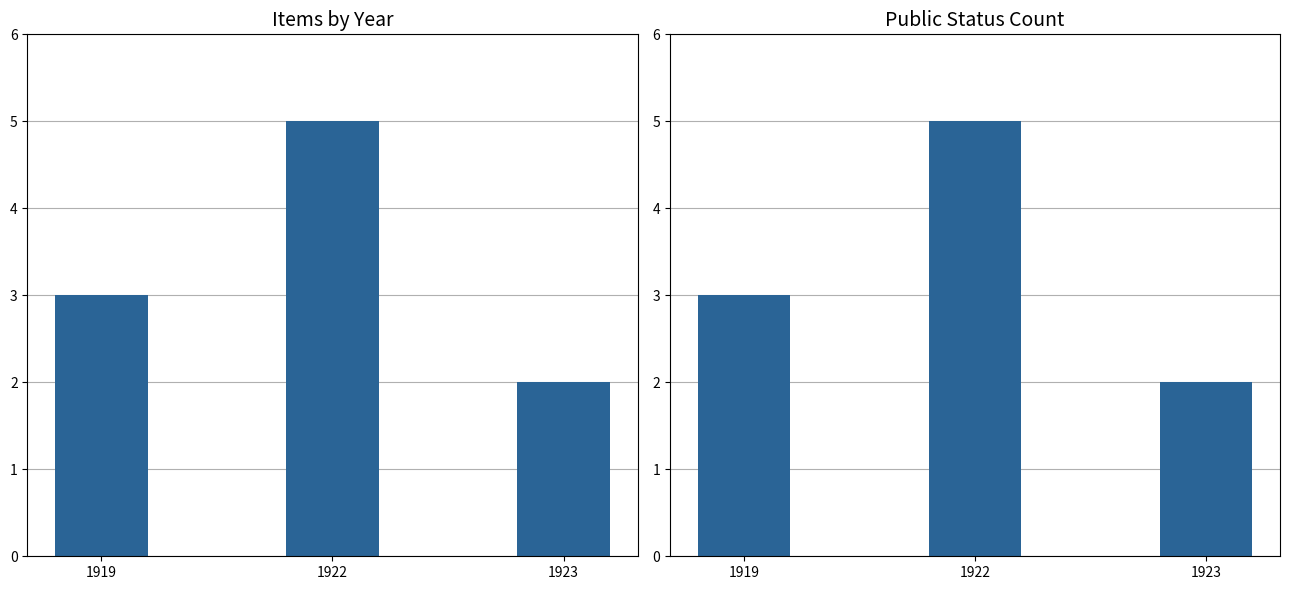

Reading left to right, list all the values displayed in this chart.

Item Count: 1919=3	1922=5	1923=2
Public Item Count: 1919=3	1922=5	1923=2